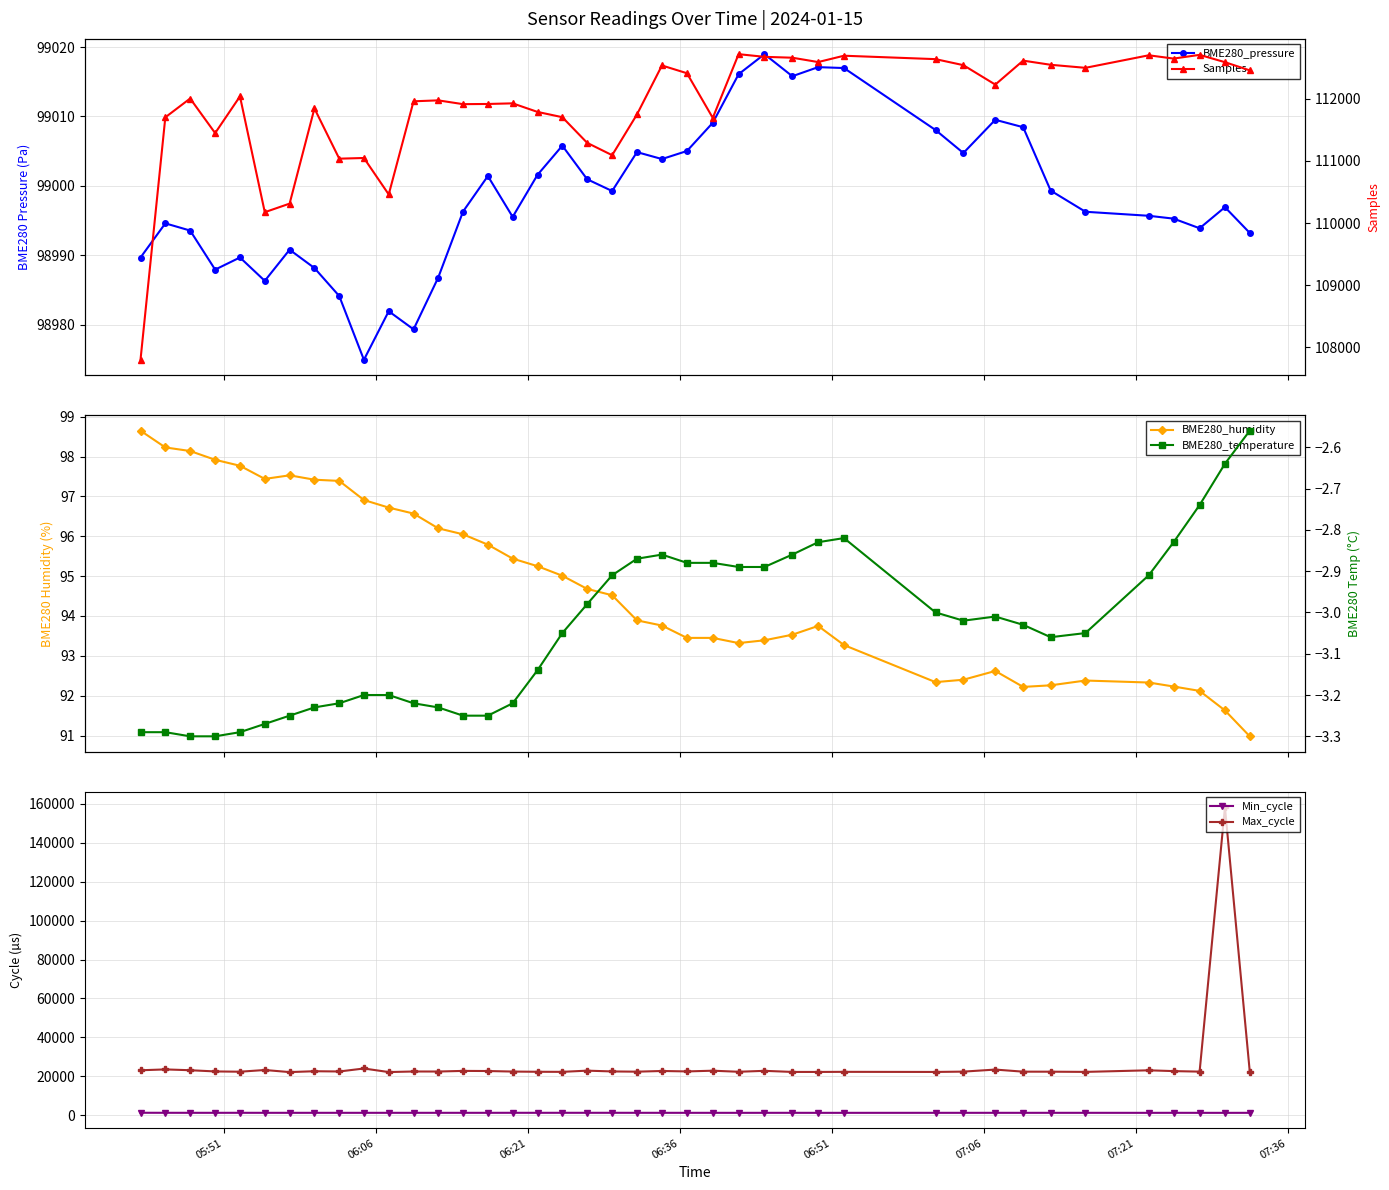

What is the lowest value of the Max_cycle series?

22171